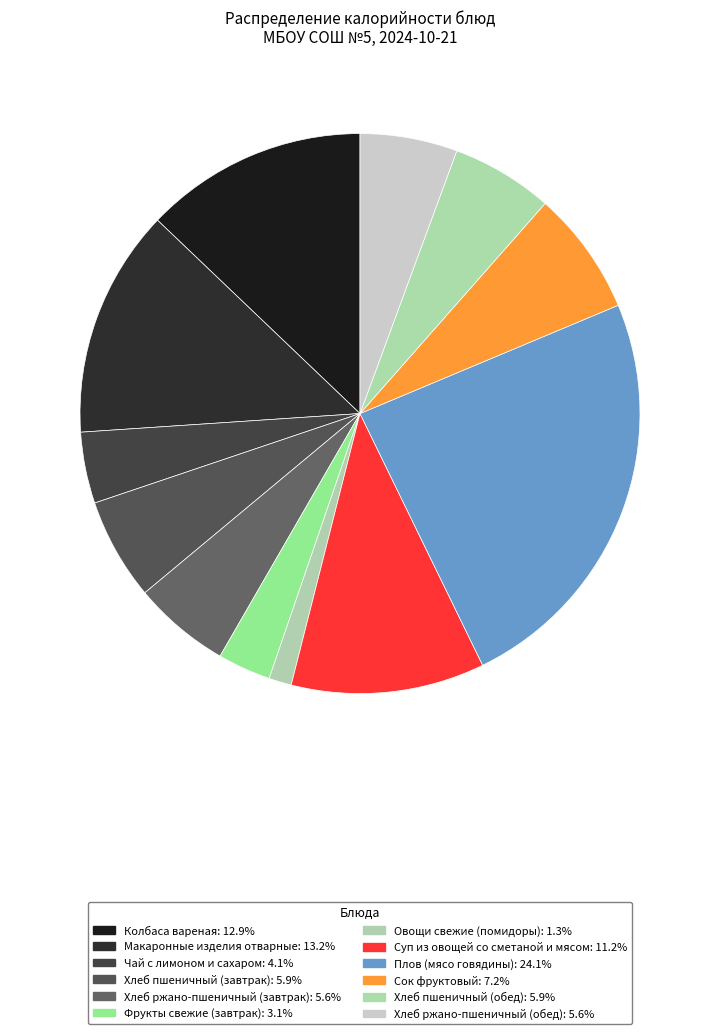

The Хлеб пшеничный (завтрак) slice represents 1% of the pie. True or false?

False